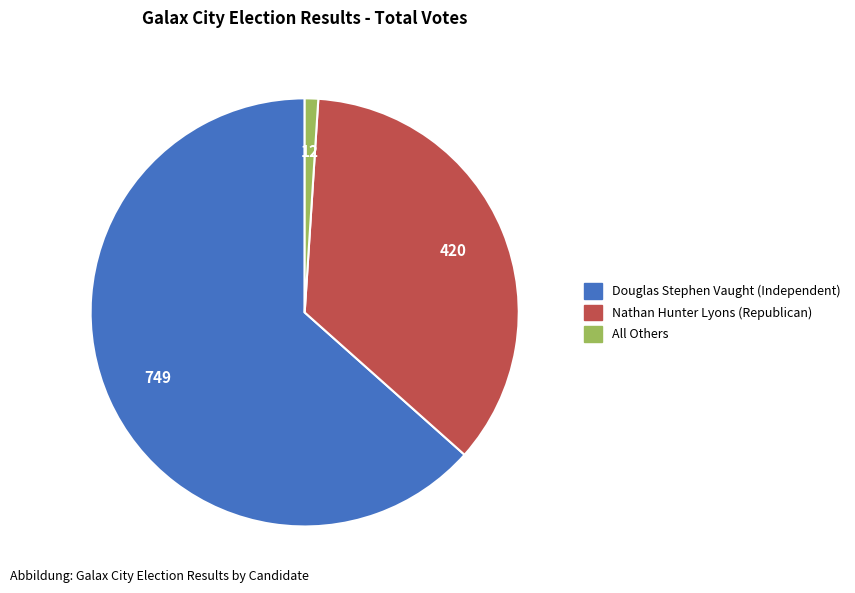

Do Nathan Hunter Lyons (Republican) and Douglas Stephen Vaught (Independent) together represent more than half of the pie?

Yes